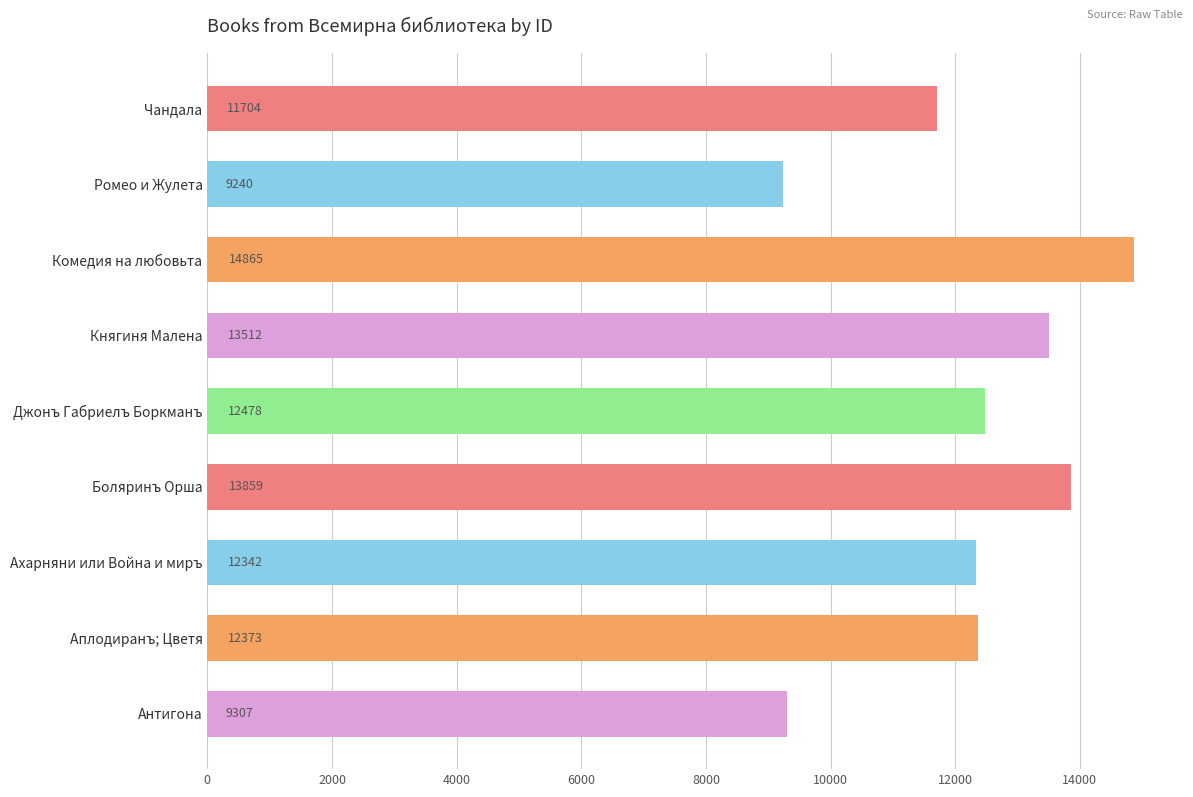

Which category has the lowest value across all series?

Ромео и Жулета